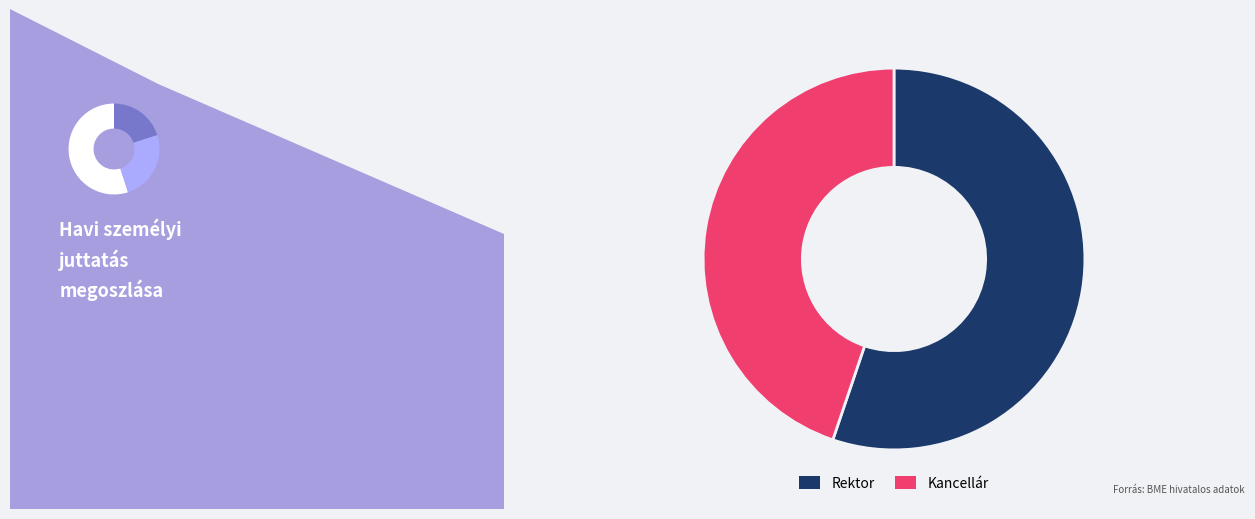

The Rektor slice represents 45% of the pie. True or false?

False